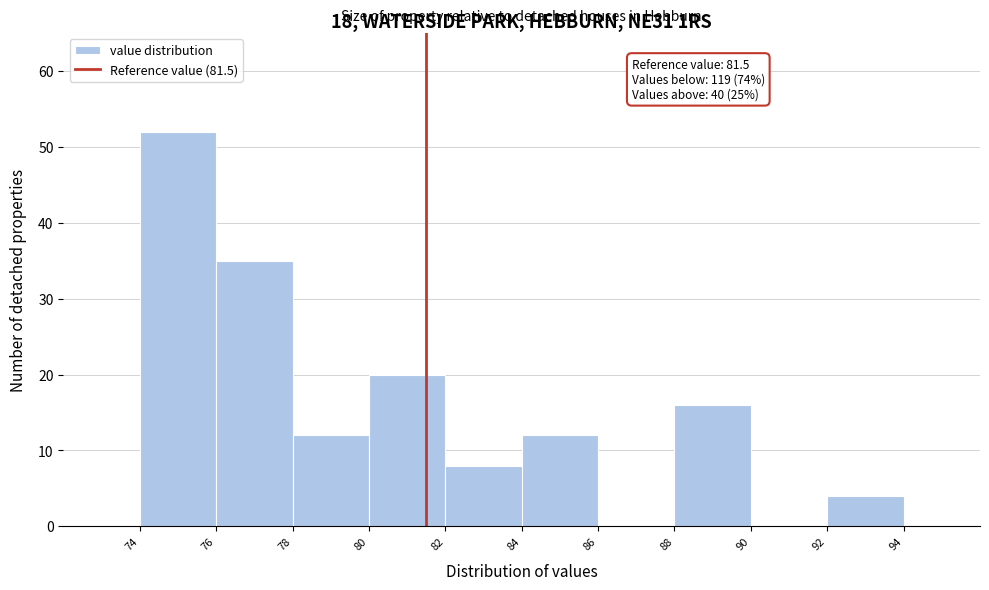

Over which range of the x-axis is the bar tallest?

74 to 76